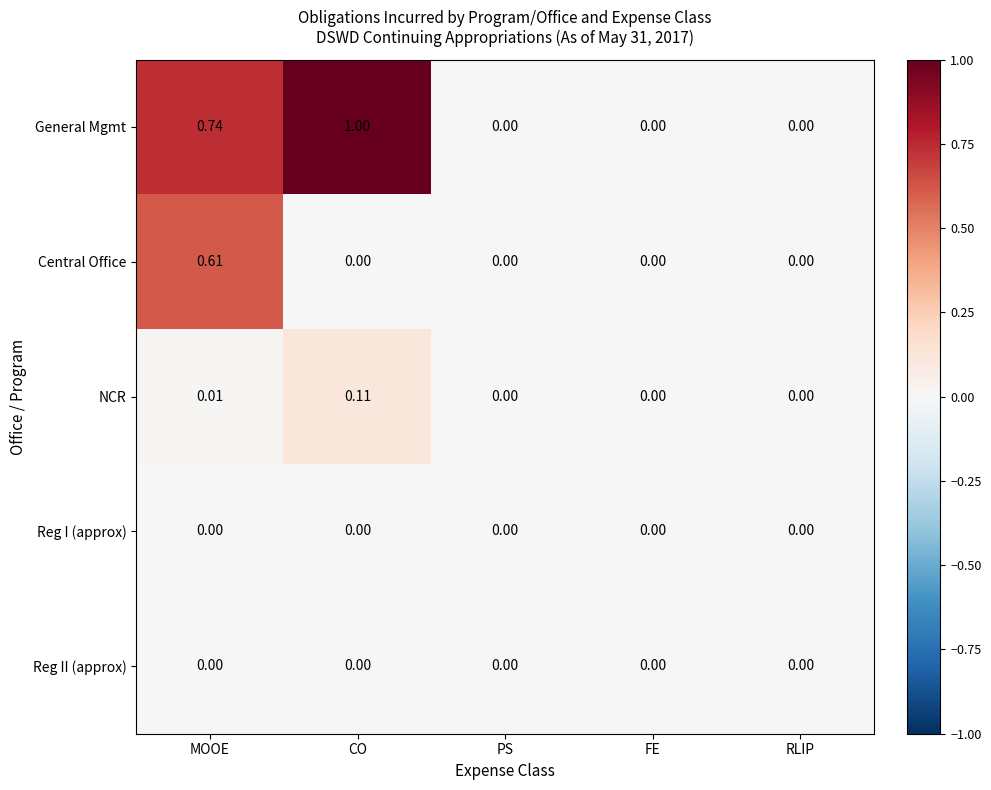

Which series has the largest range (max minus min)?

General Mgmt